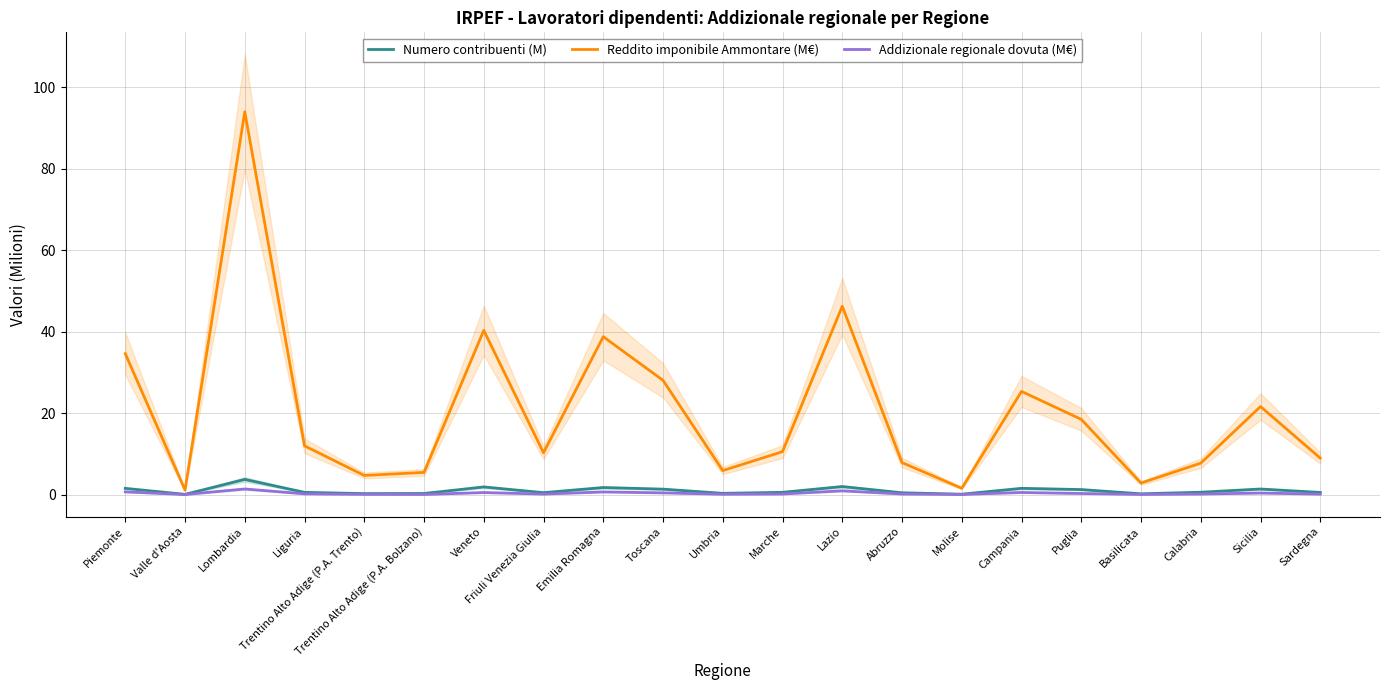

Which series has the largest range (max minus min)?

Reddito imponibile Ammontare (M€)